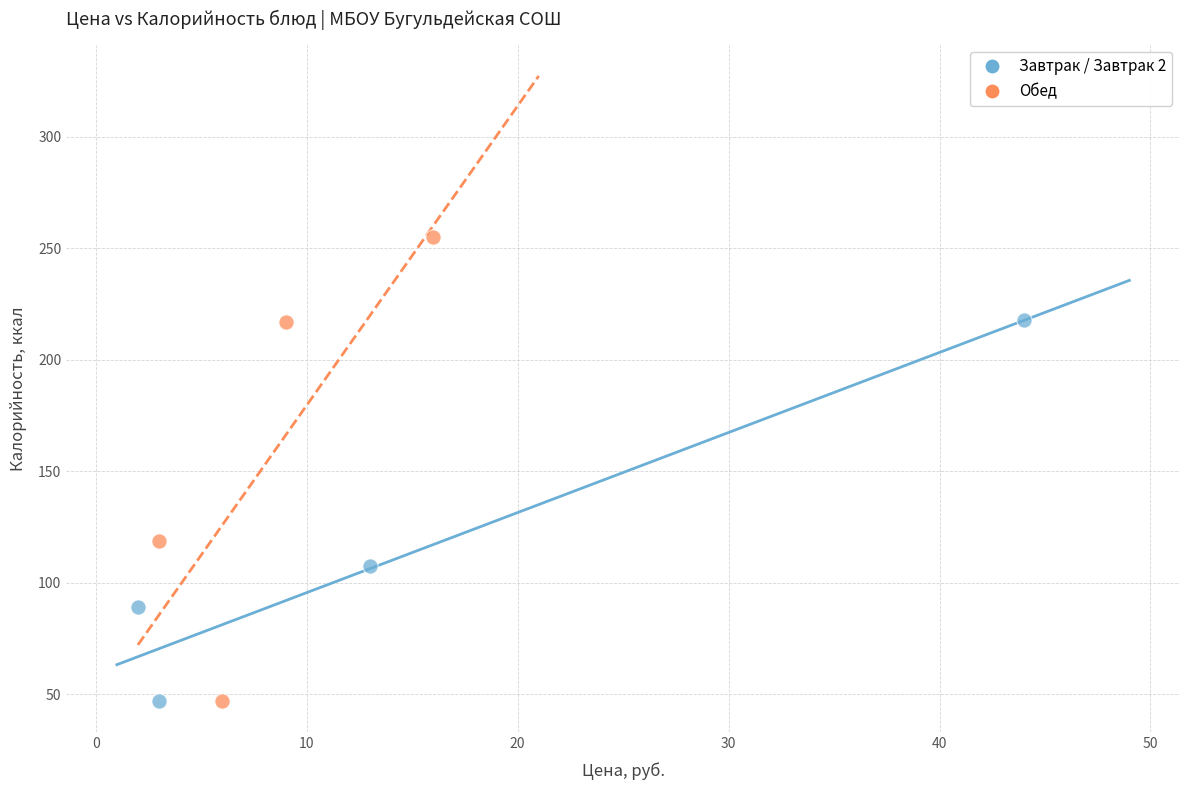

What are all the series names shown in the legend?

Завтрак / Завтрак 2, Обед